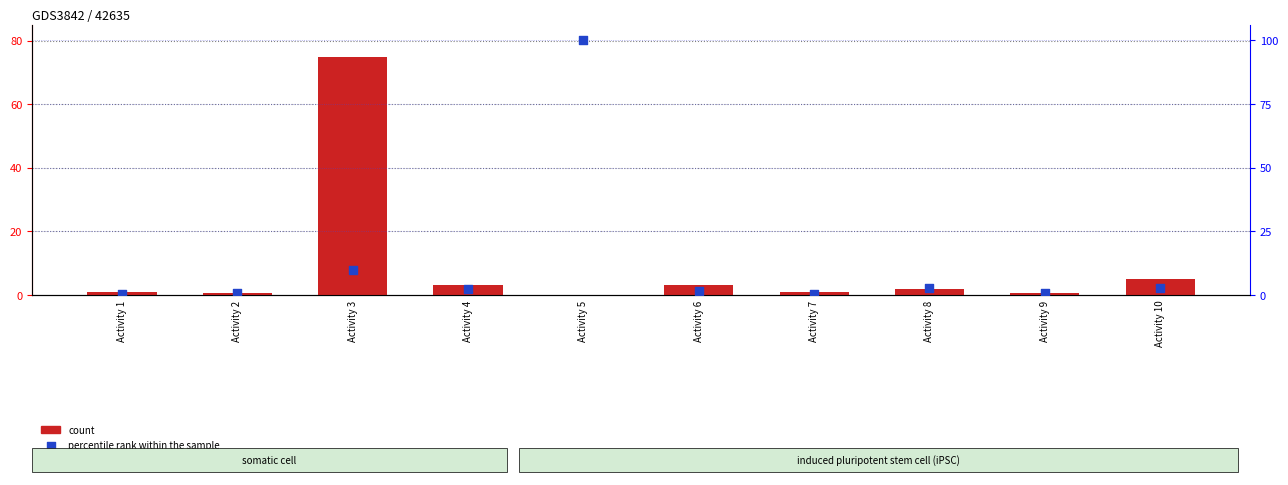

Which series contains the lowest Y value?

count